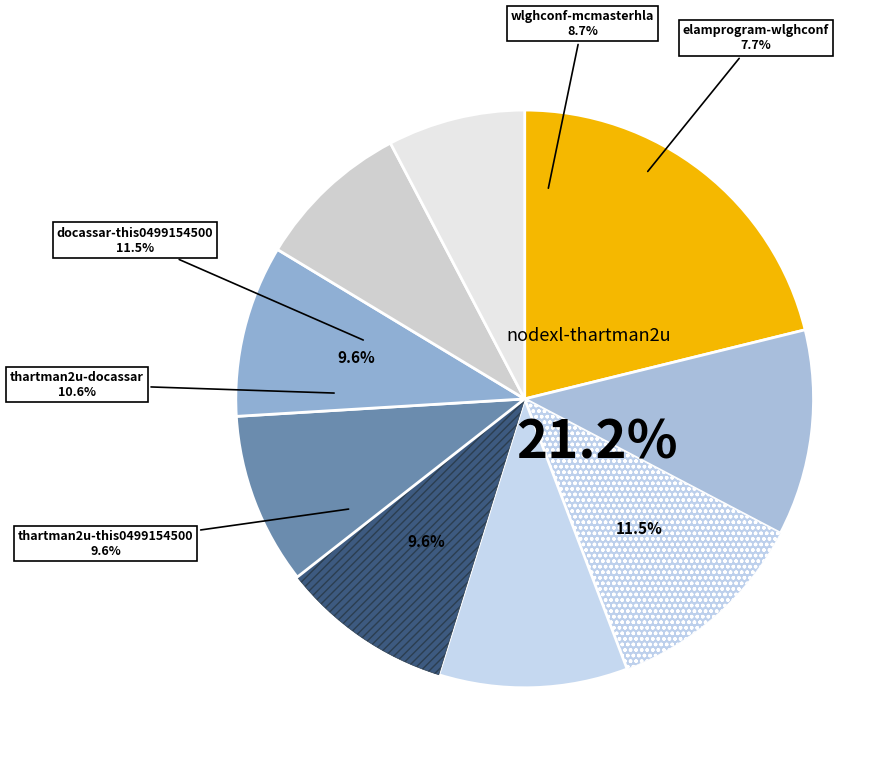

Is there any slice that represents more than half of the pie?

No